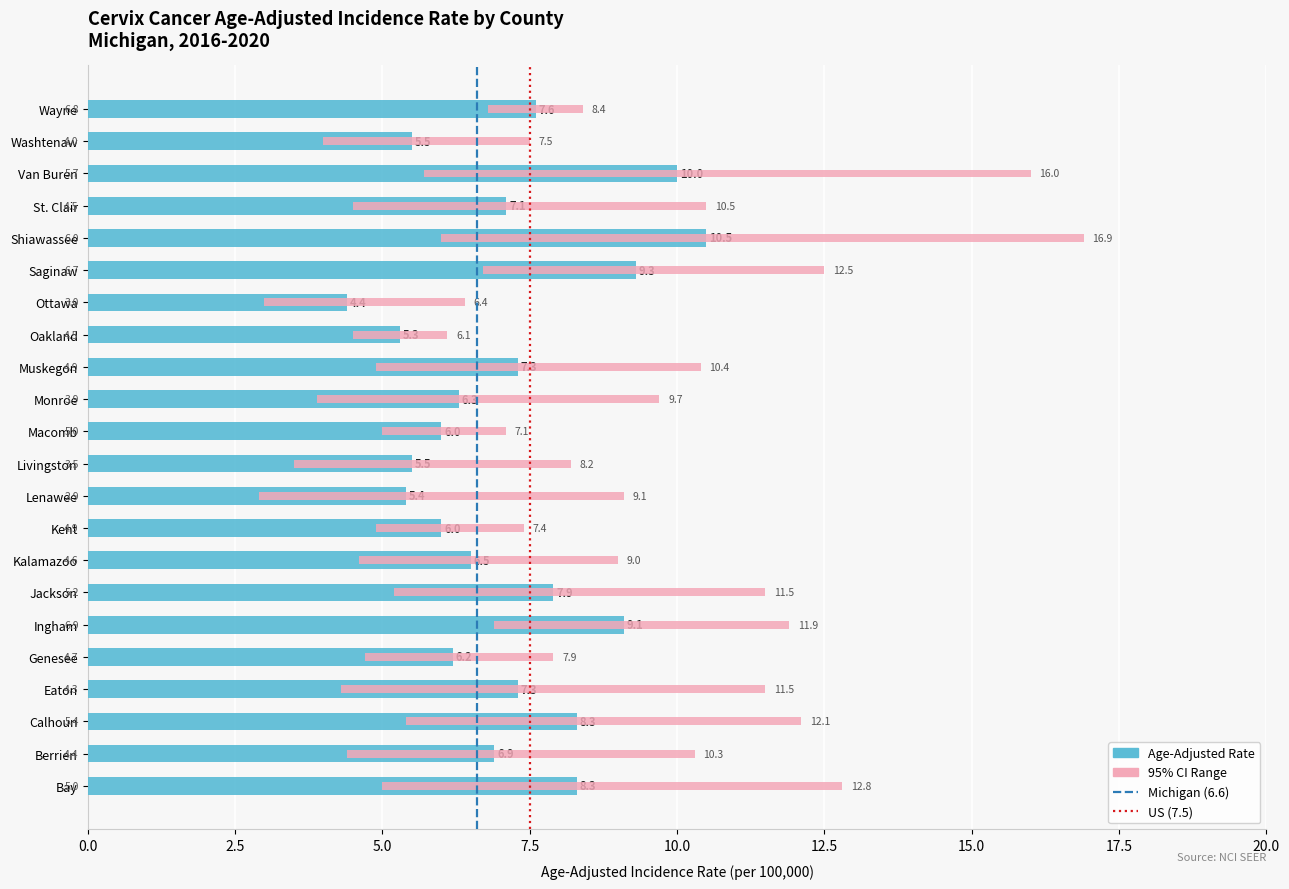

Where is Age-Adjusted Rate nearest to the value 7?

St. Clair